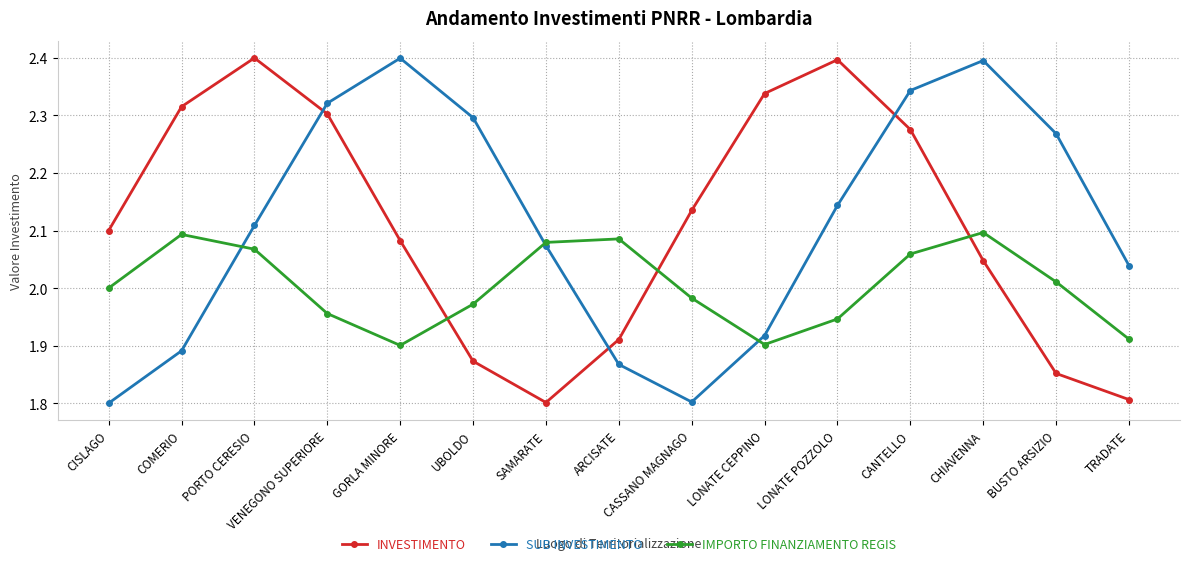

What is the spread (max minus min) of values at UBOLDO?

0.4